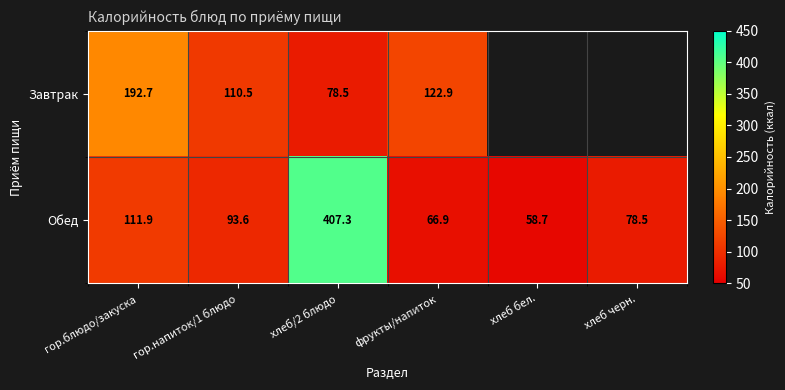

What is the sum of the Завтрак values at хлеб/2 блюдо and гор.блюдо/закуска?

271.2